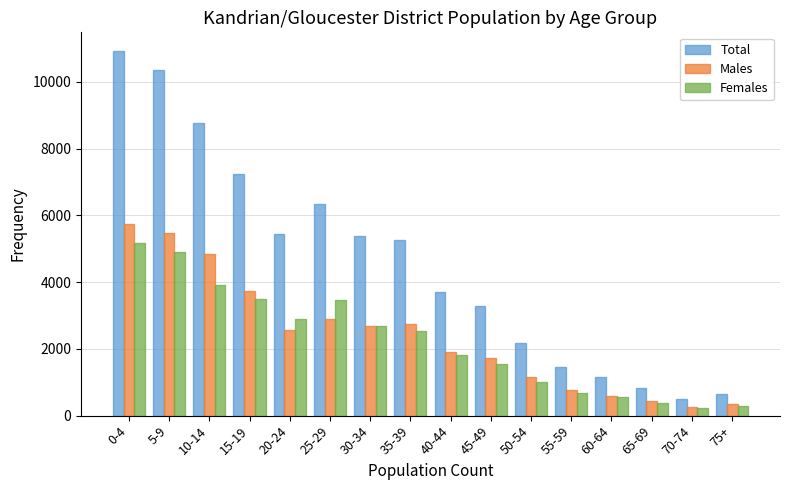

What is the minimum value shown in the chart?

233